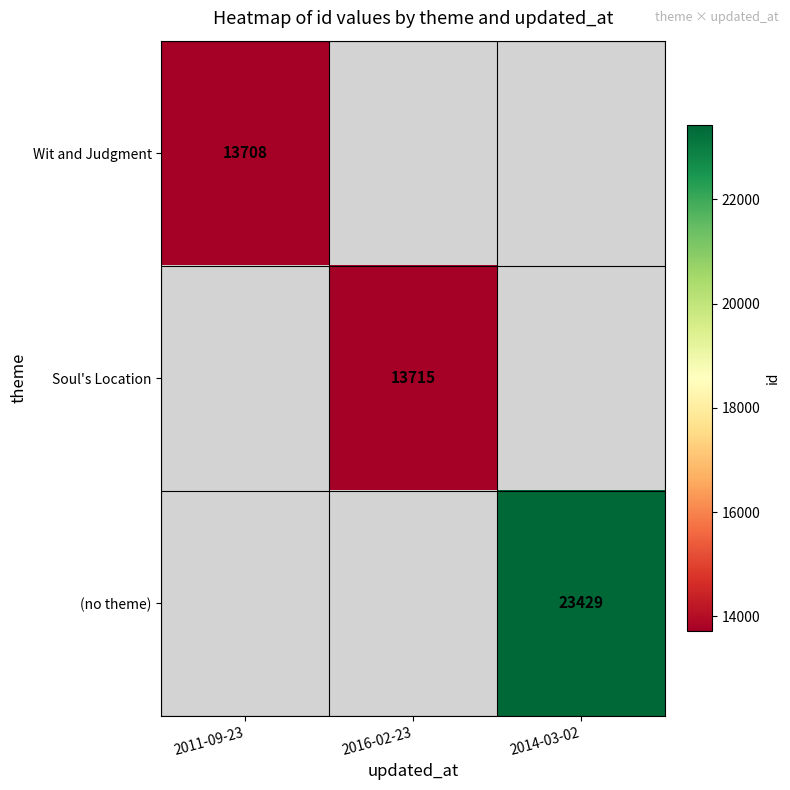

Is it true that (no theme) equals 6533.5 at 2014-03-02?

False